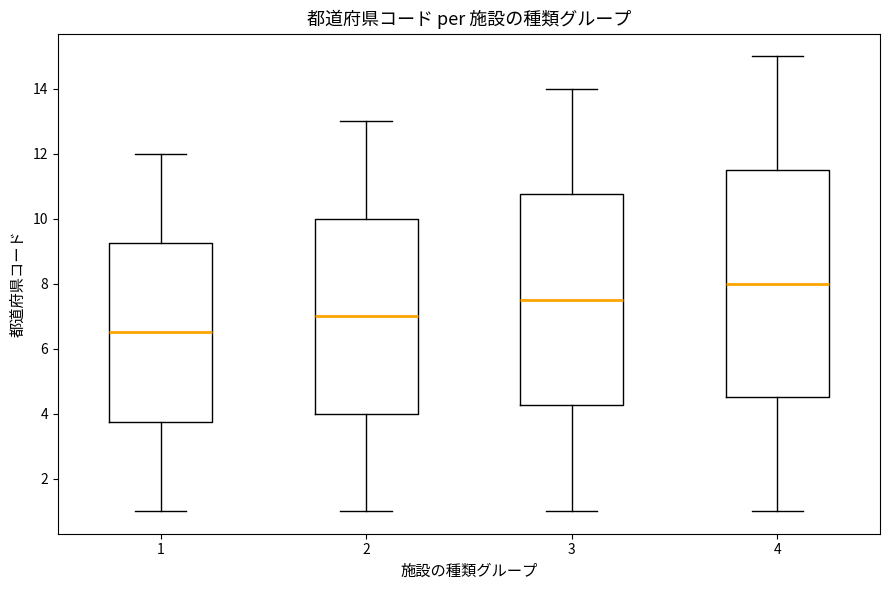

Reading left to right, read every box against the y-axis: the position of its median line, the range the box covers, and the ends of its whiskers. The values are not printed on the chart, so give them approximately, as read against the axis.

1: median 6.6, box 3.8 to 9.2, whiskers 1.0 to 12.0
2: median 7.0, box 4.0 to 10.0, whiskers 1.0 to 13.0
3: median 7.6, box 4.2 to 10.8, whiskers 1.0 to 14.0
4: median 8.0, box 4.6 to 11.6, whiskers 1.0 to 15.0